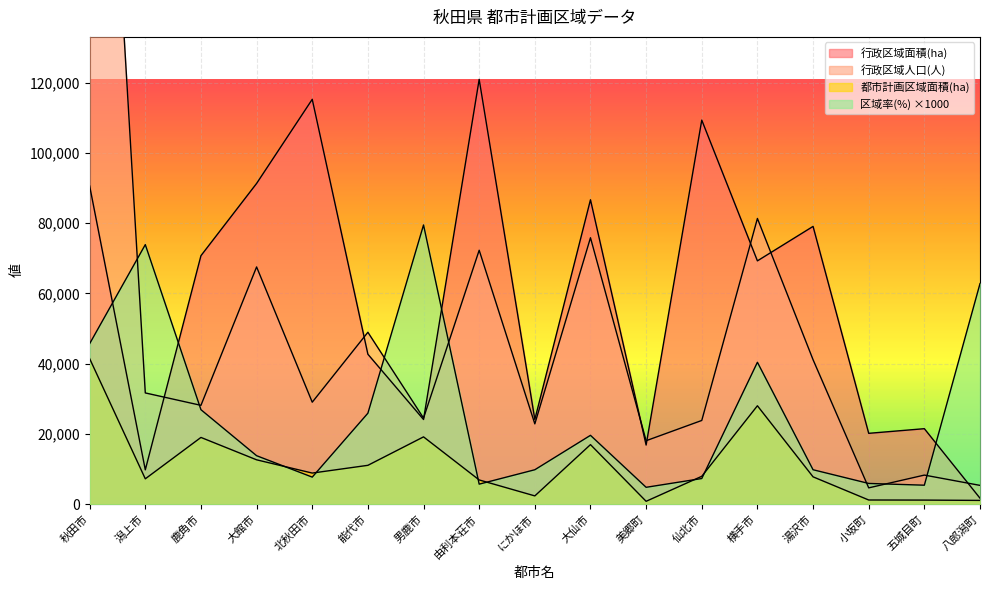

What is the difference between the highest and lowest values at 小坂町?

18984